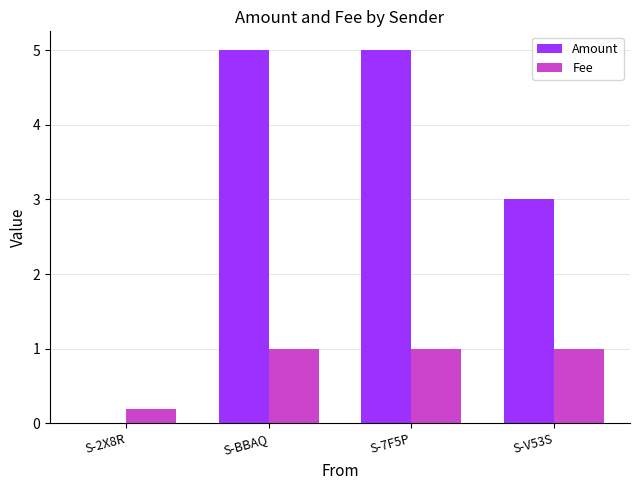

What is the sum of all Fee values?

3.2